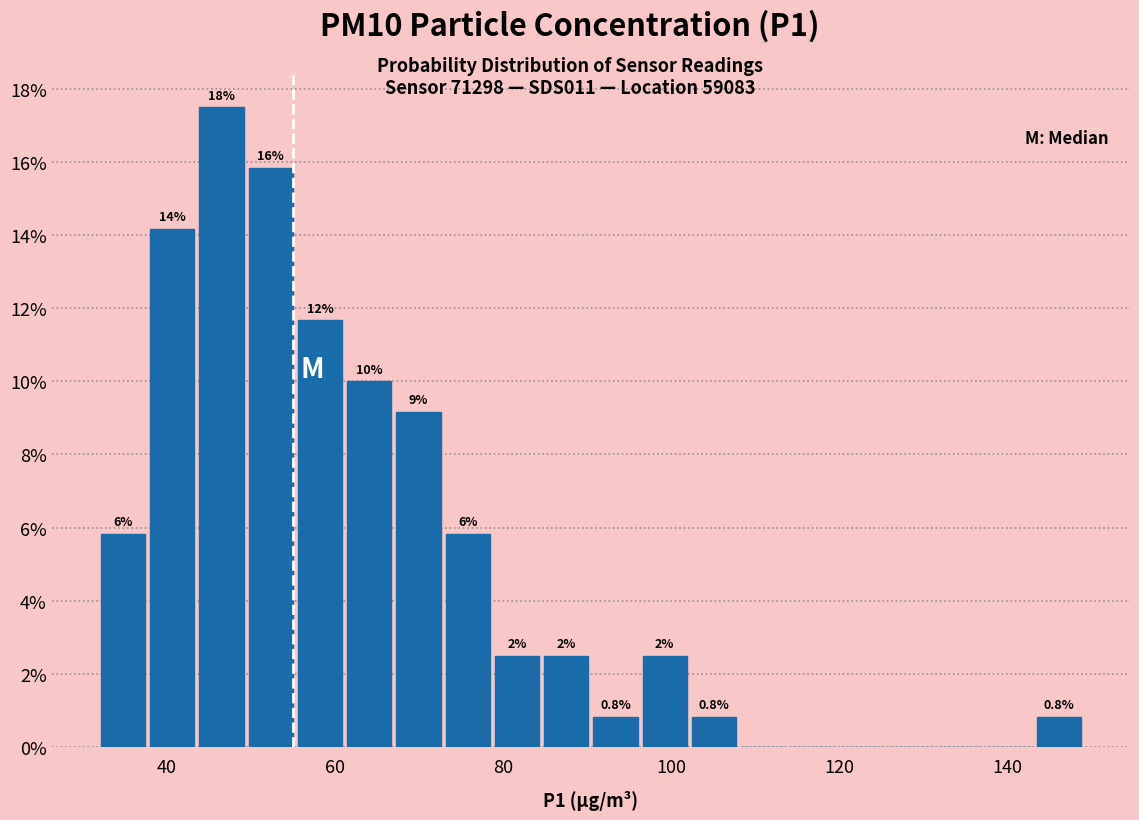

Around what value on the x-axis is the tallest bar? Give the approximate position of its centre, as read against the axis.

46